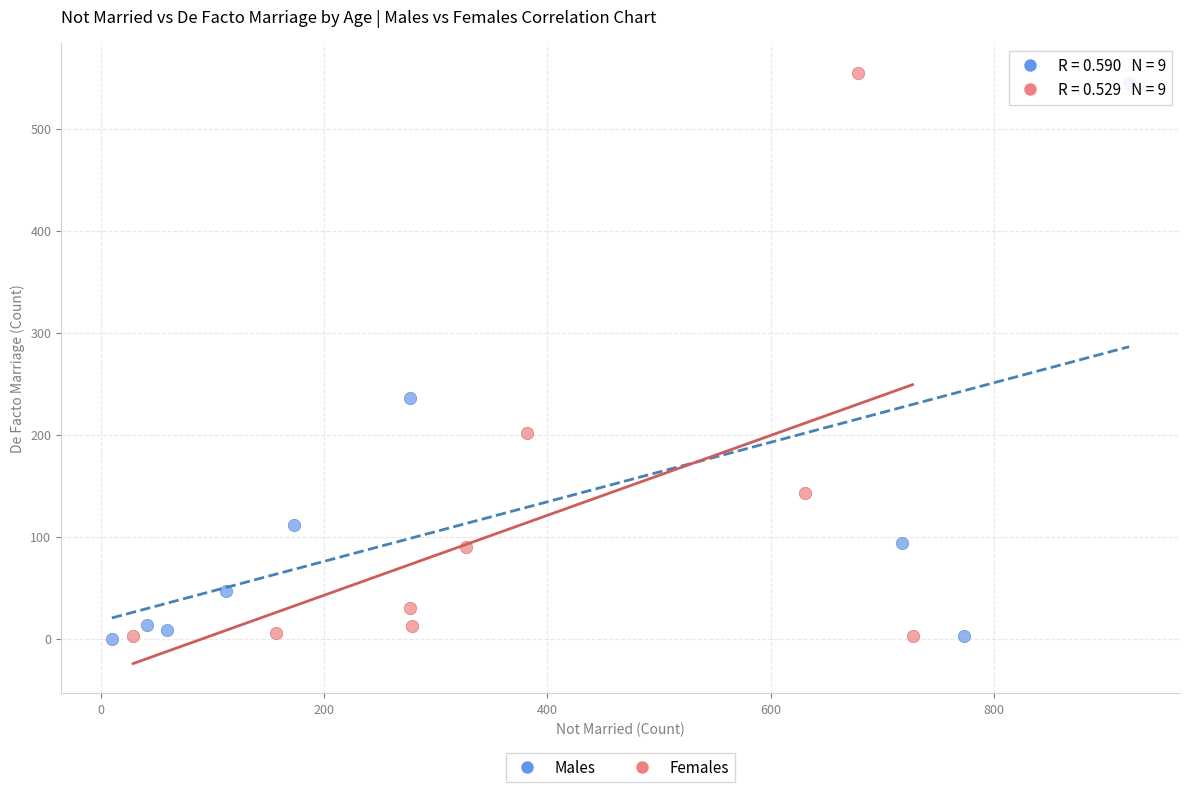

Which series has the widest spread of Y values?

Females